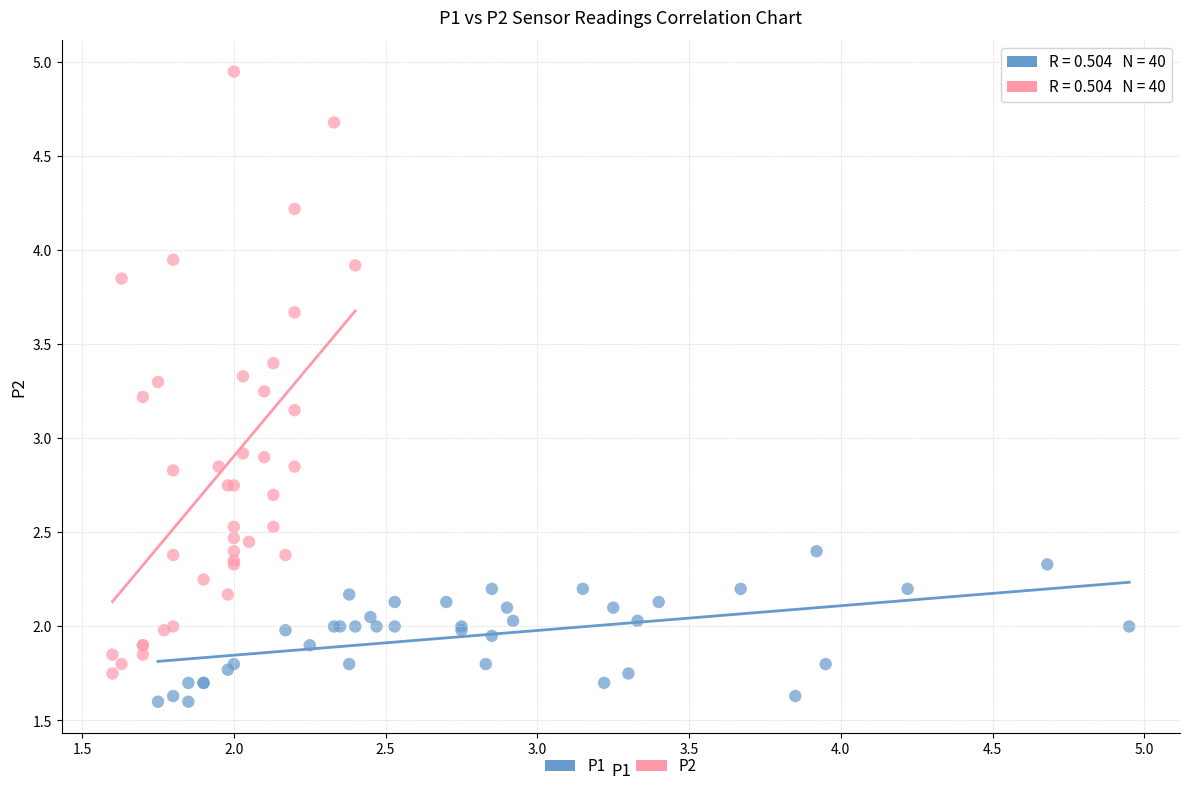

Which series contains the highest Y value?

P2